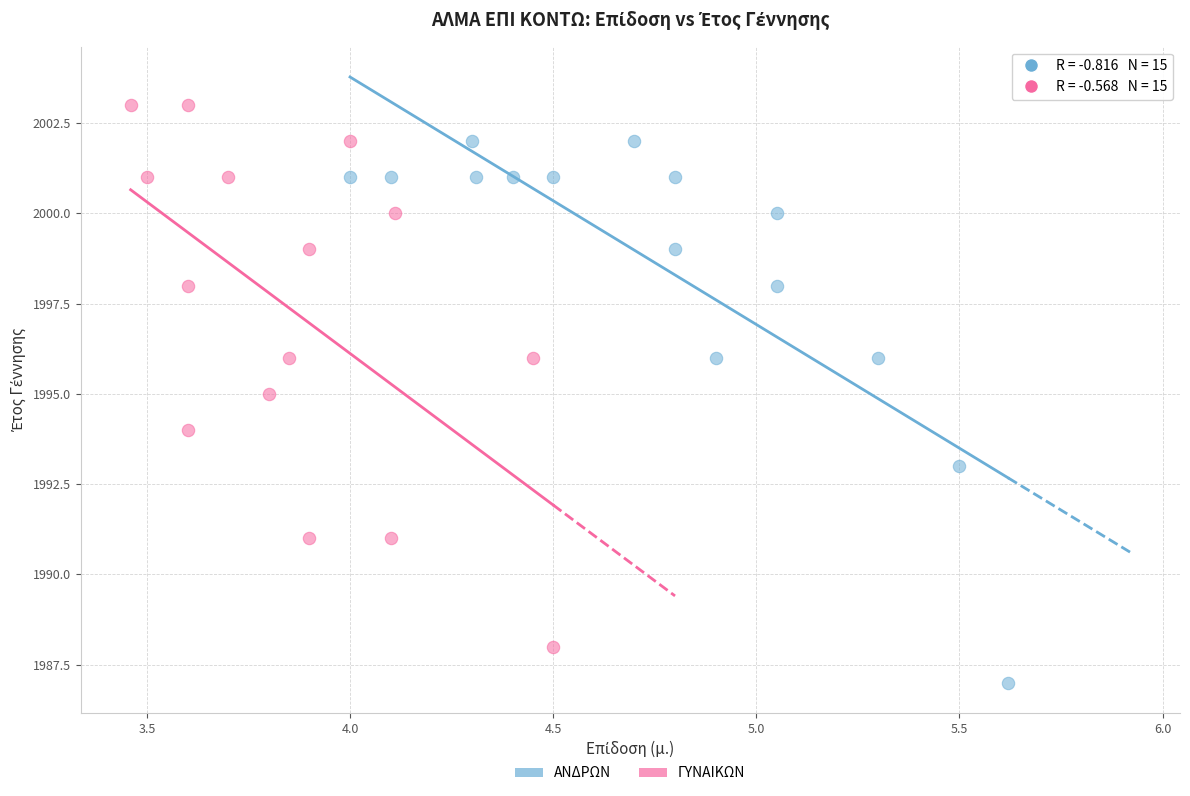

Which series reaches the minimum Y coordinate?

ΑΝΔΡΩΝ